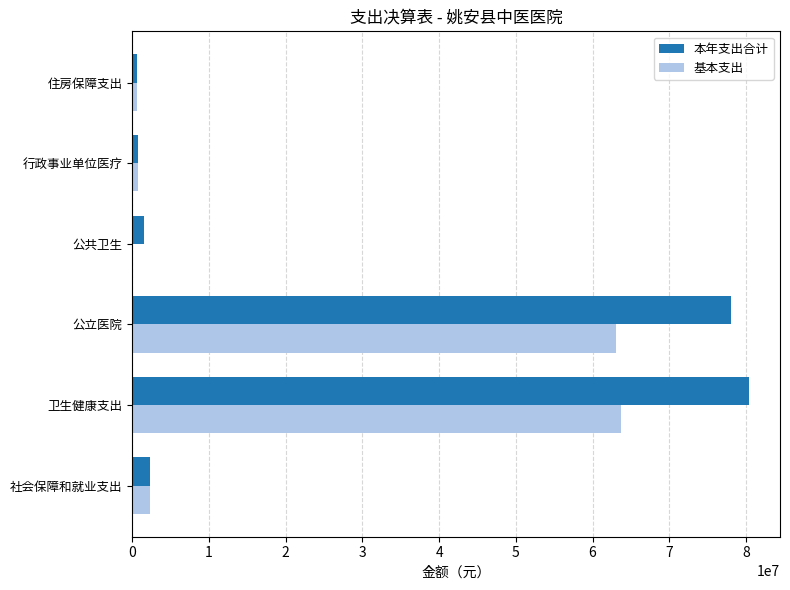

Where is 基本支出 nearest to the value 31844843?

社会保障和就业支出